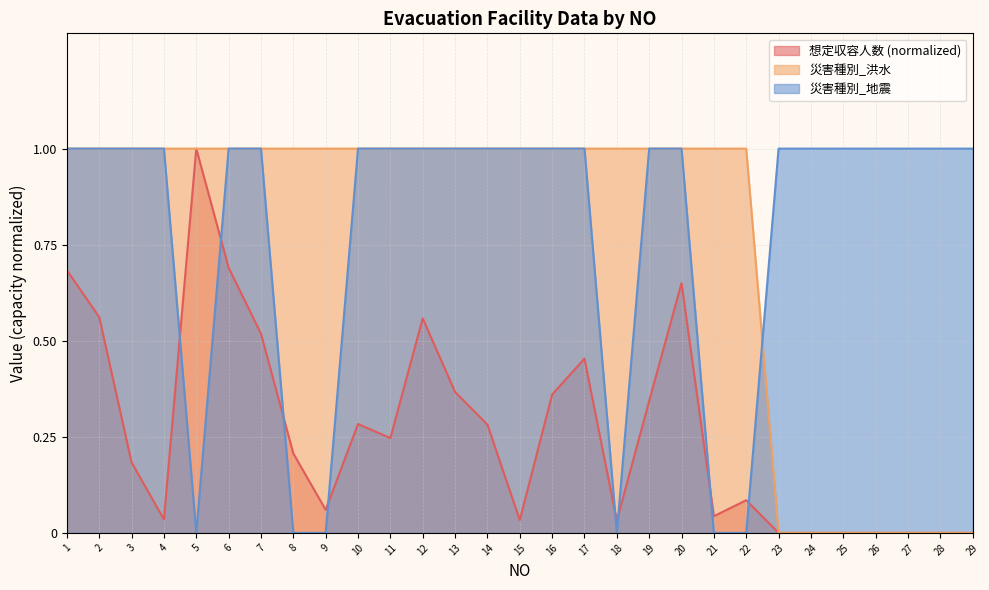

How many 災害種別_洪水 values are between 1 and 2?

22